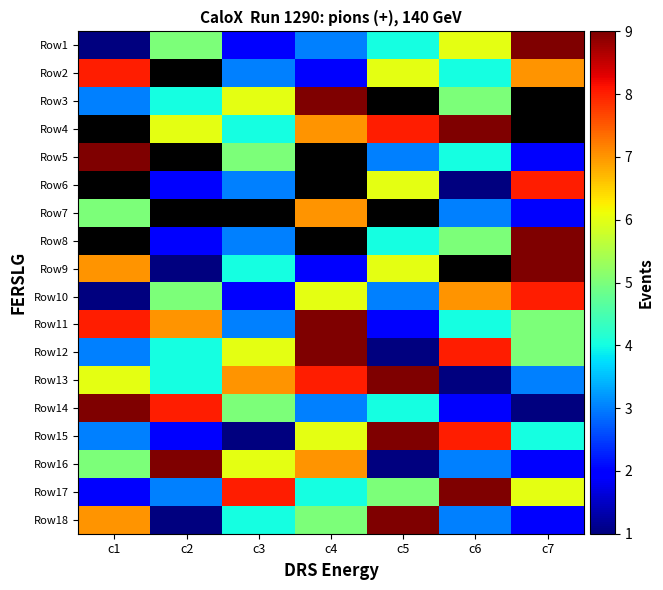

Which label corresponds to the smallest value in the chart?

c1